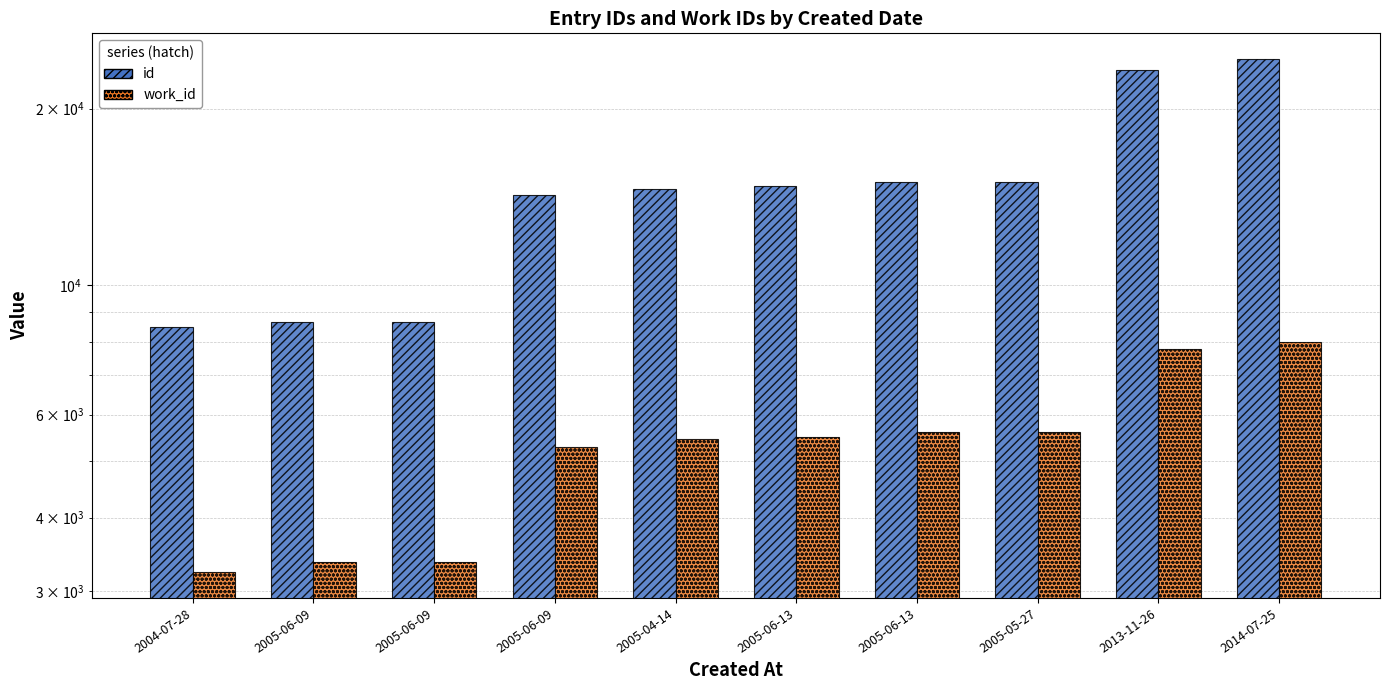

How many bars are there in each group?

2